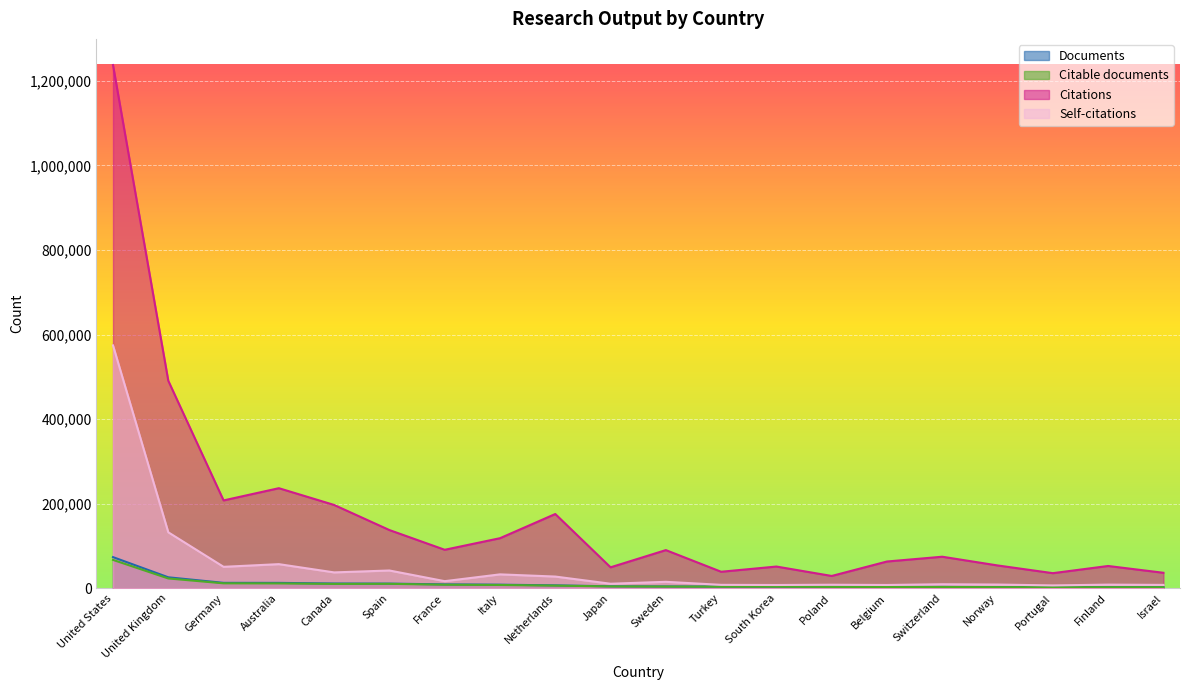

List the labels in order of Self-citations value, smallest first.

Portugal, South Korea, Belgium, Israel, Turkey, Poland, Finland, Norway, Switzerland, Japan, Sweden, France, Netherlands, Italy, Canada, Spain, Germany, Australia, United Kingdom, United States